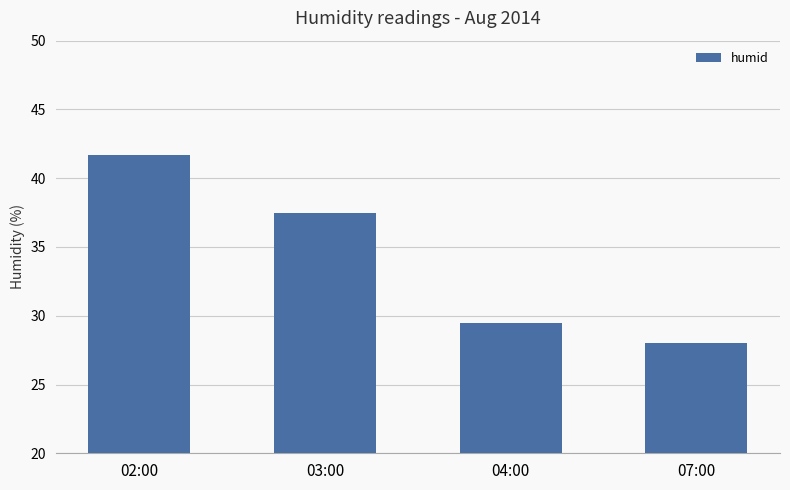

What is the label of the 3rd bar from the right?

03:00